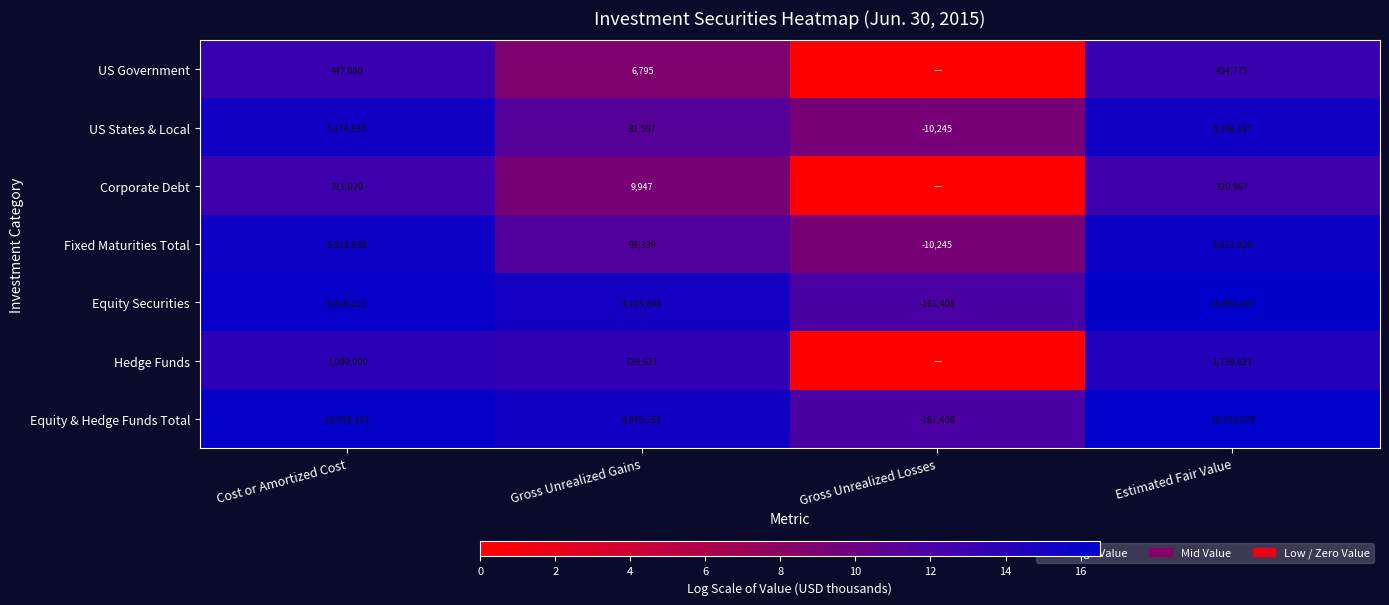

Which series changed the most between Cost or Amortized Cost and Gross Unrealized Gains?

Fixed Maturities Total